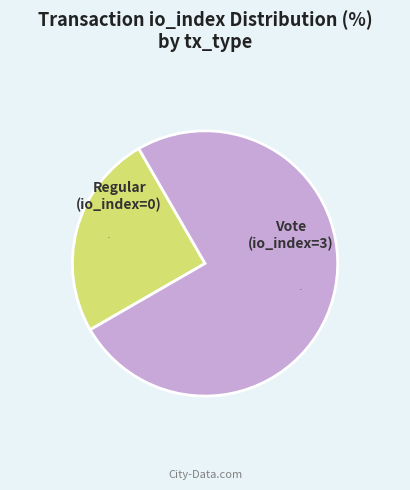

What is the largest slice in the pie chart?

Vote (io_index=3)